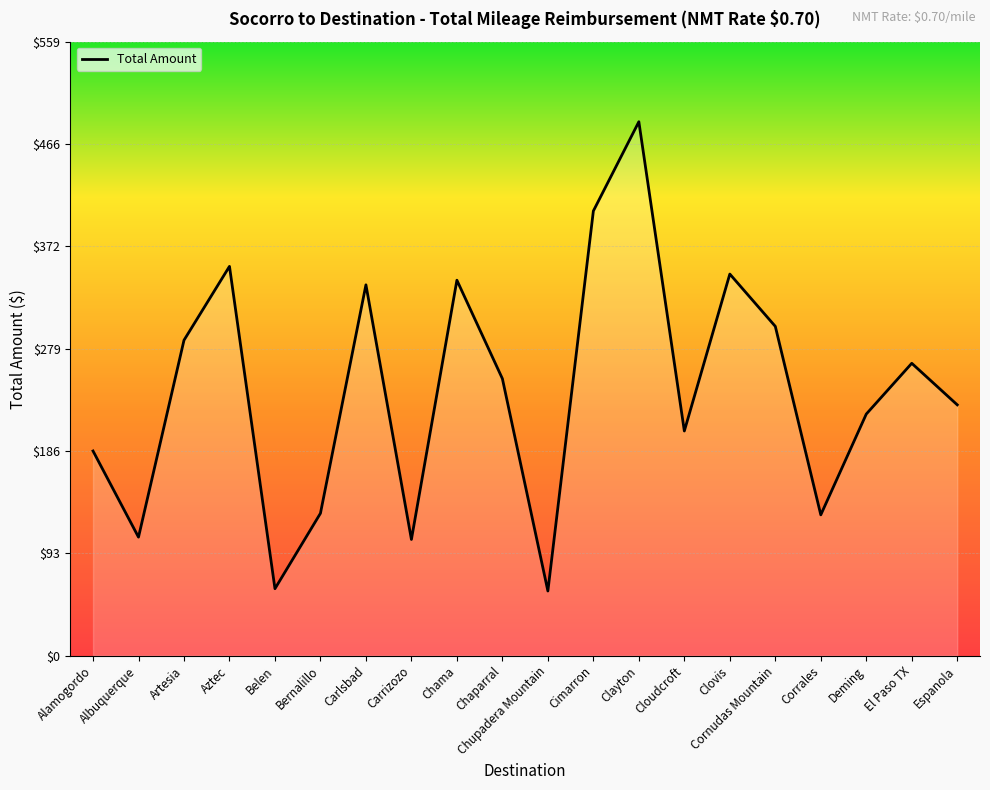

Where does the data first go above 252?

Artesia